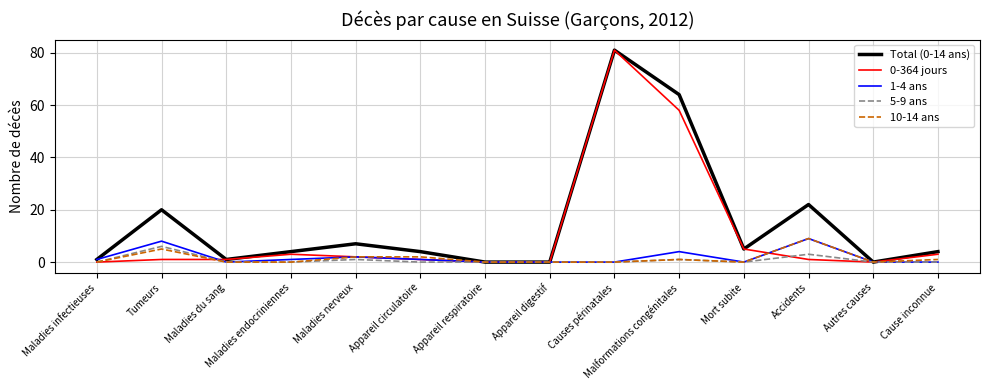

The 1-4 ans series shows 0 at Appareil digestif. True or false?

True